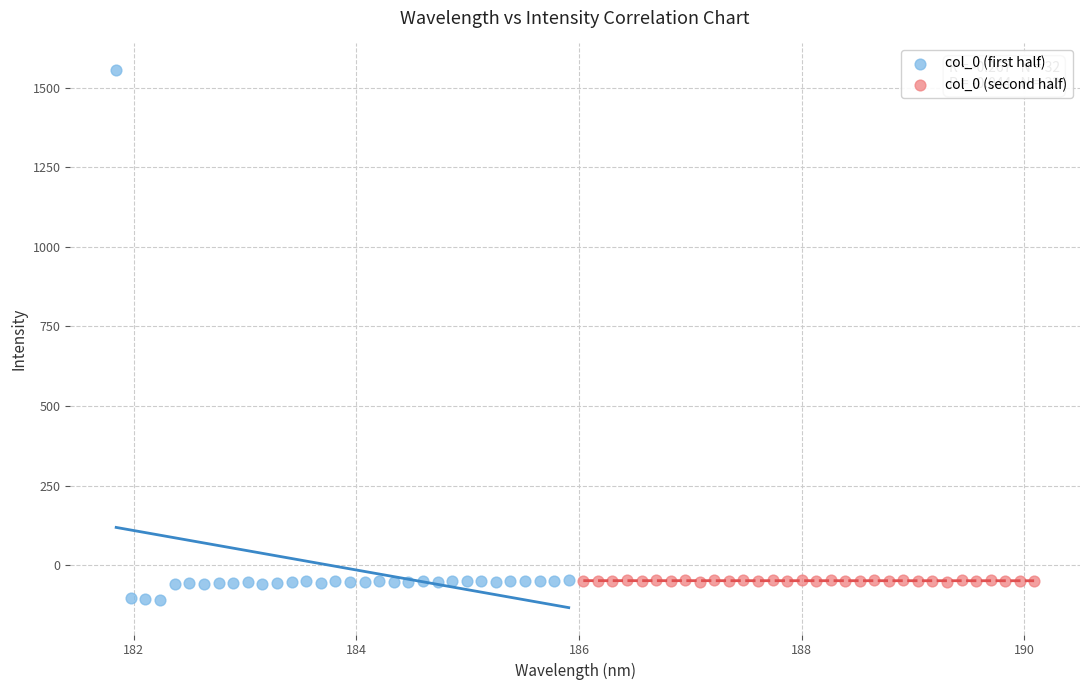

Which series reaches the maximum Y coordinate?

col_0 (first half)